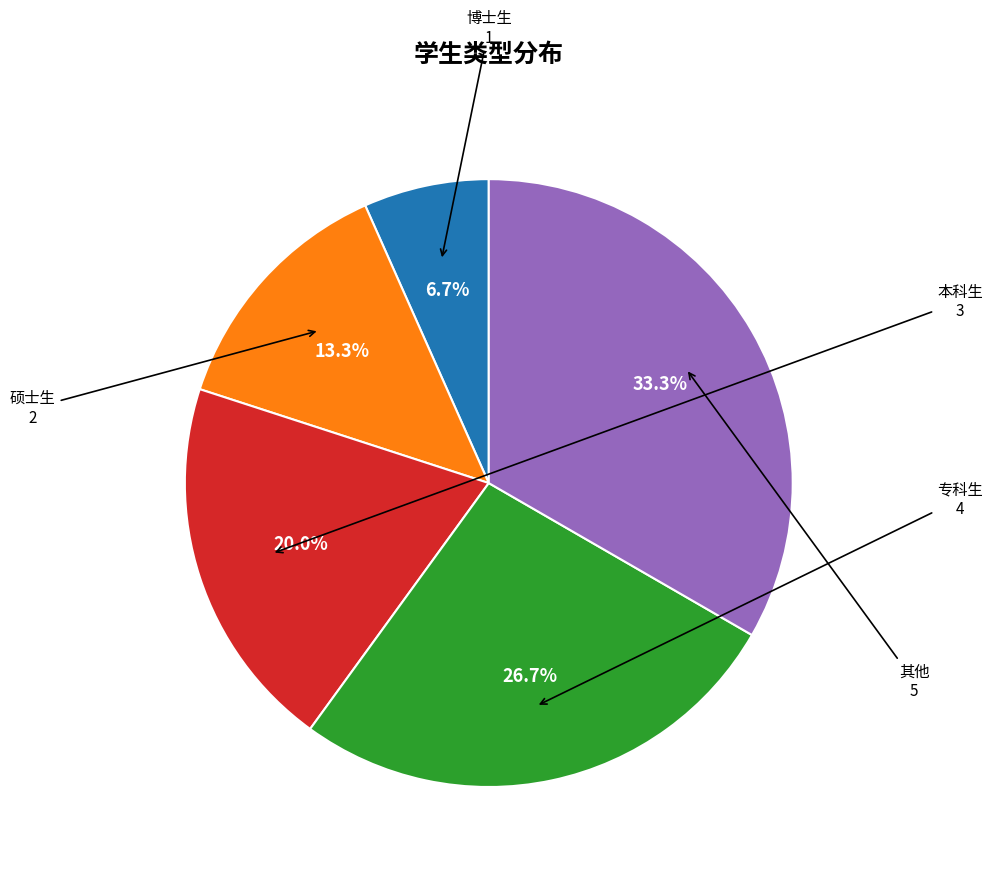

Between 专科生 and 博士生, which is larger?

专科生